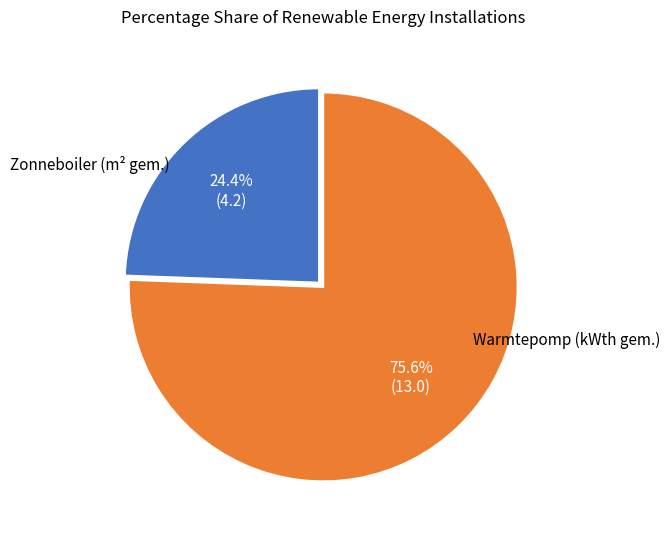

Is there any slice that represents more than half of the pie?

Yes